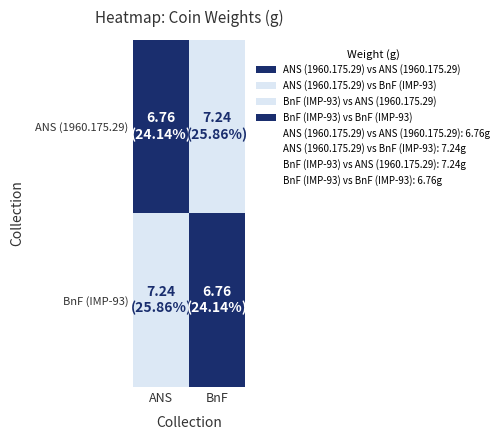

At how many categories does at least one series exceed 6?

2